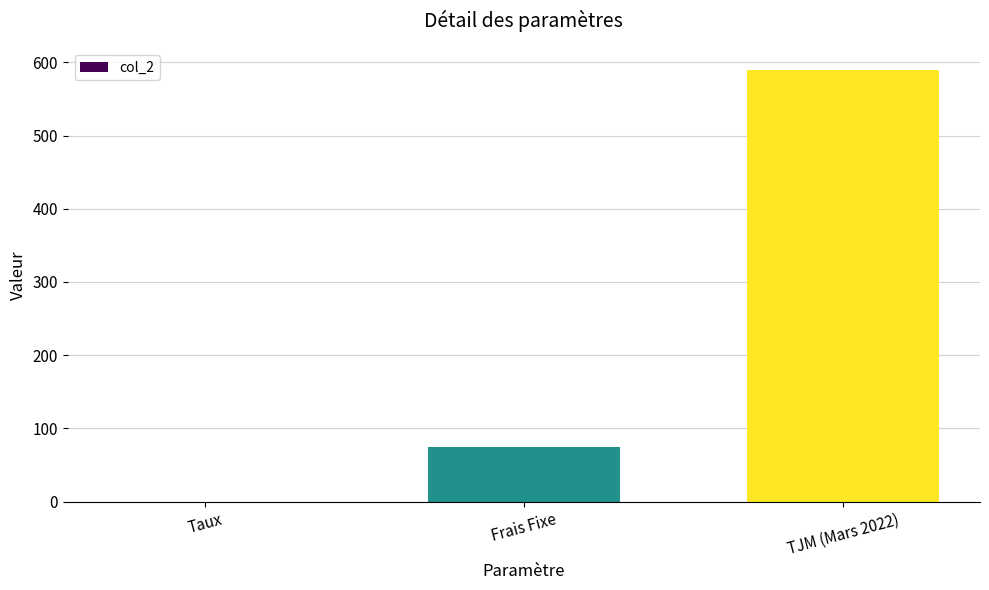

What is the sum of the values at Frais Fixe and Taux?

75.1